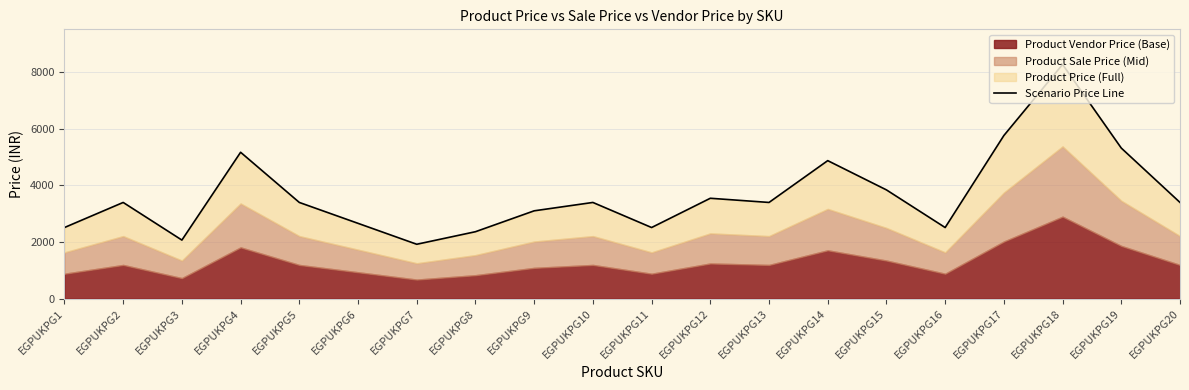

The value at EGPUKPG11 is 1233. True or false?

False